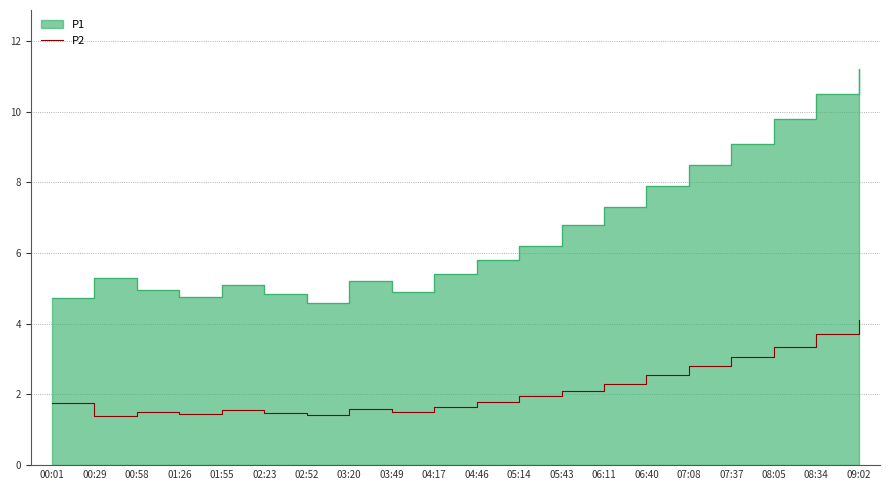

What position from the left is 08:05?

18